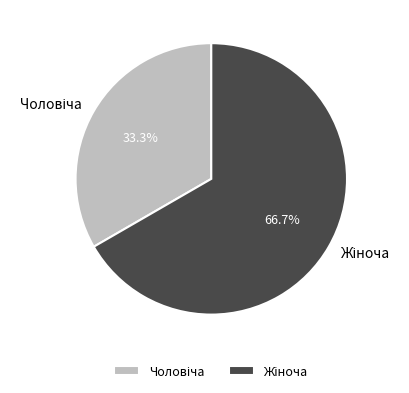

To the nearest percent, what is the difference between the largest and smallest slice percentages?

33%